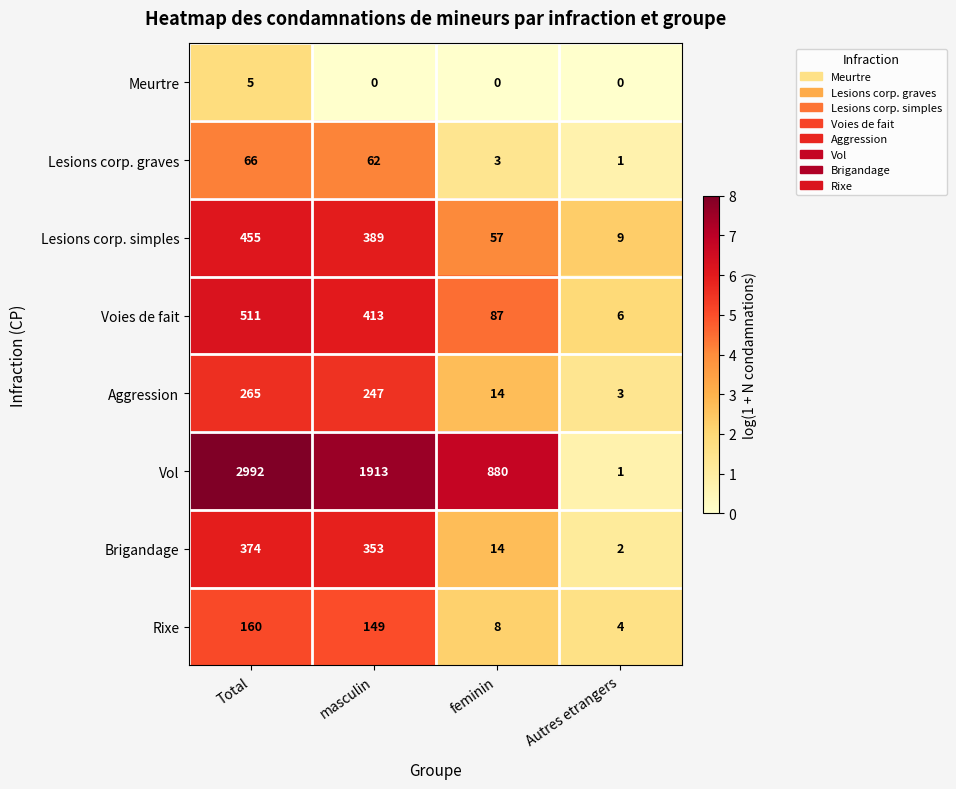

At how many categories does at least one series exceed 1?

4